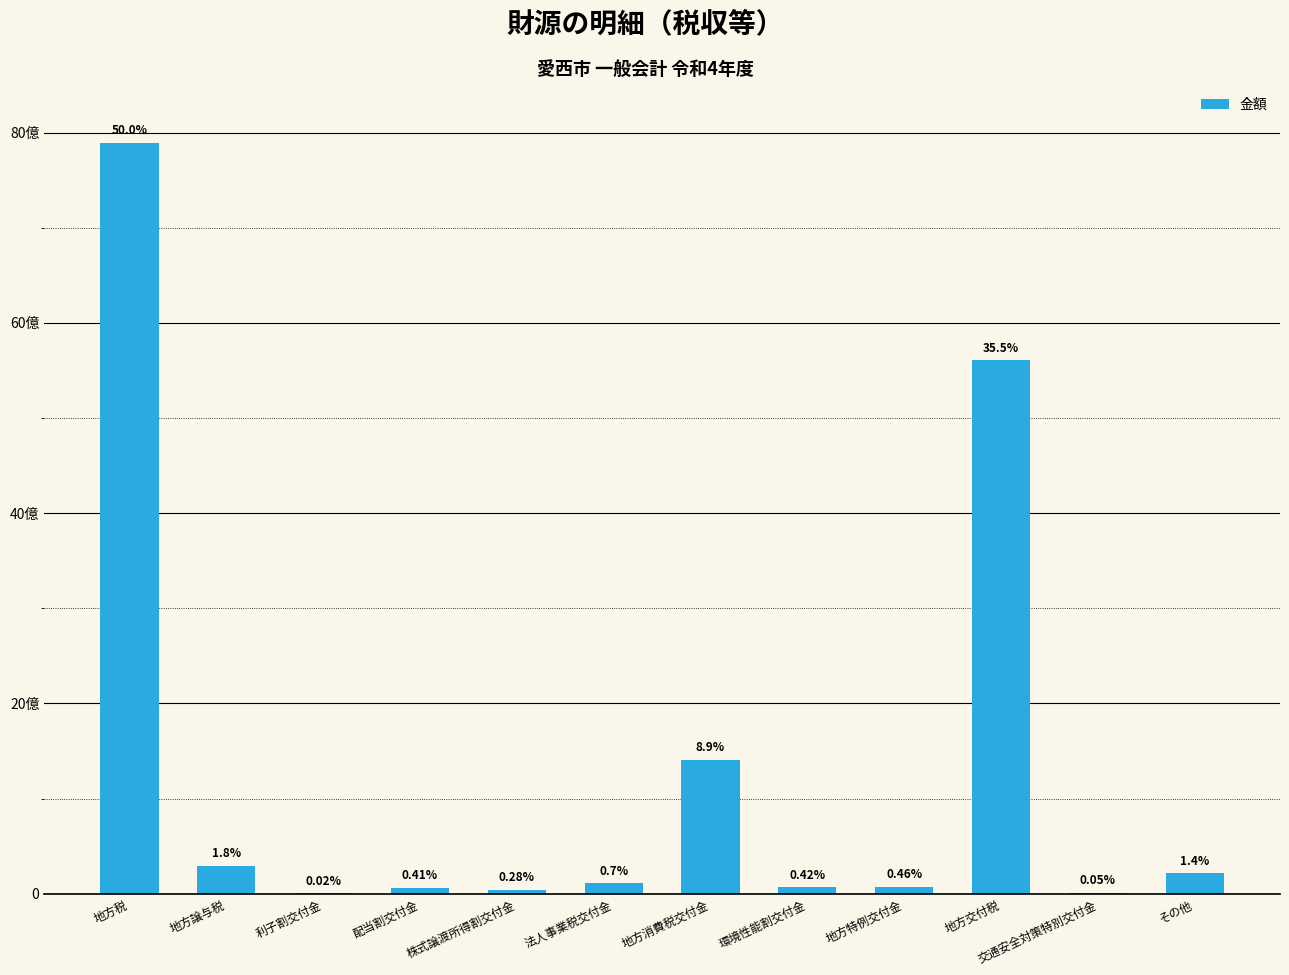

List the labels in order of value, smallest first.

利子割交付金, 交通安全対策特別交付金, 株式譲渡所得割交付金, 配当割交付金, 環境性能割交付金, 地方特例交付金, 法人事業税交付金, その他, 地方譲与税, 地方消費税交付金, 地方交付税, 地方税